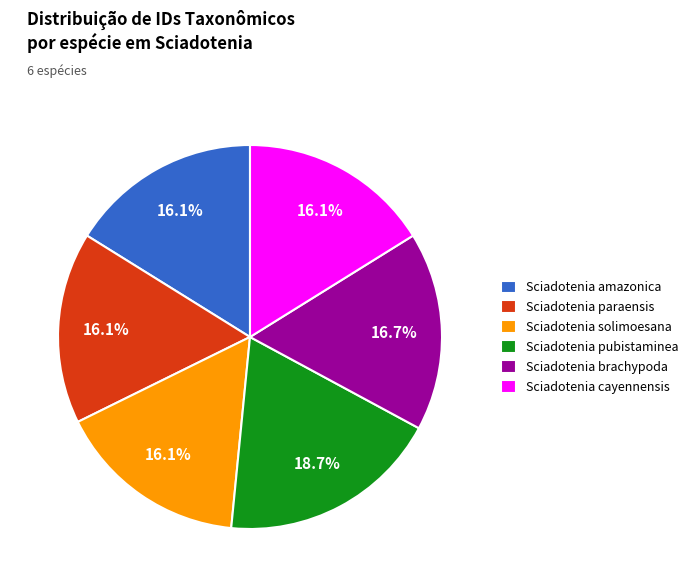

Which slice is the largest?

Sciadotenia pubistaminea